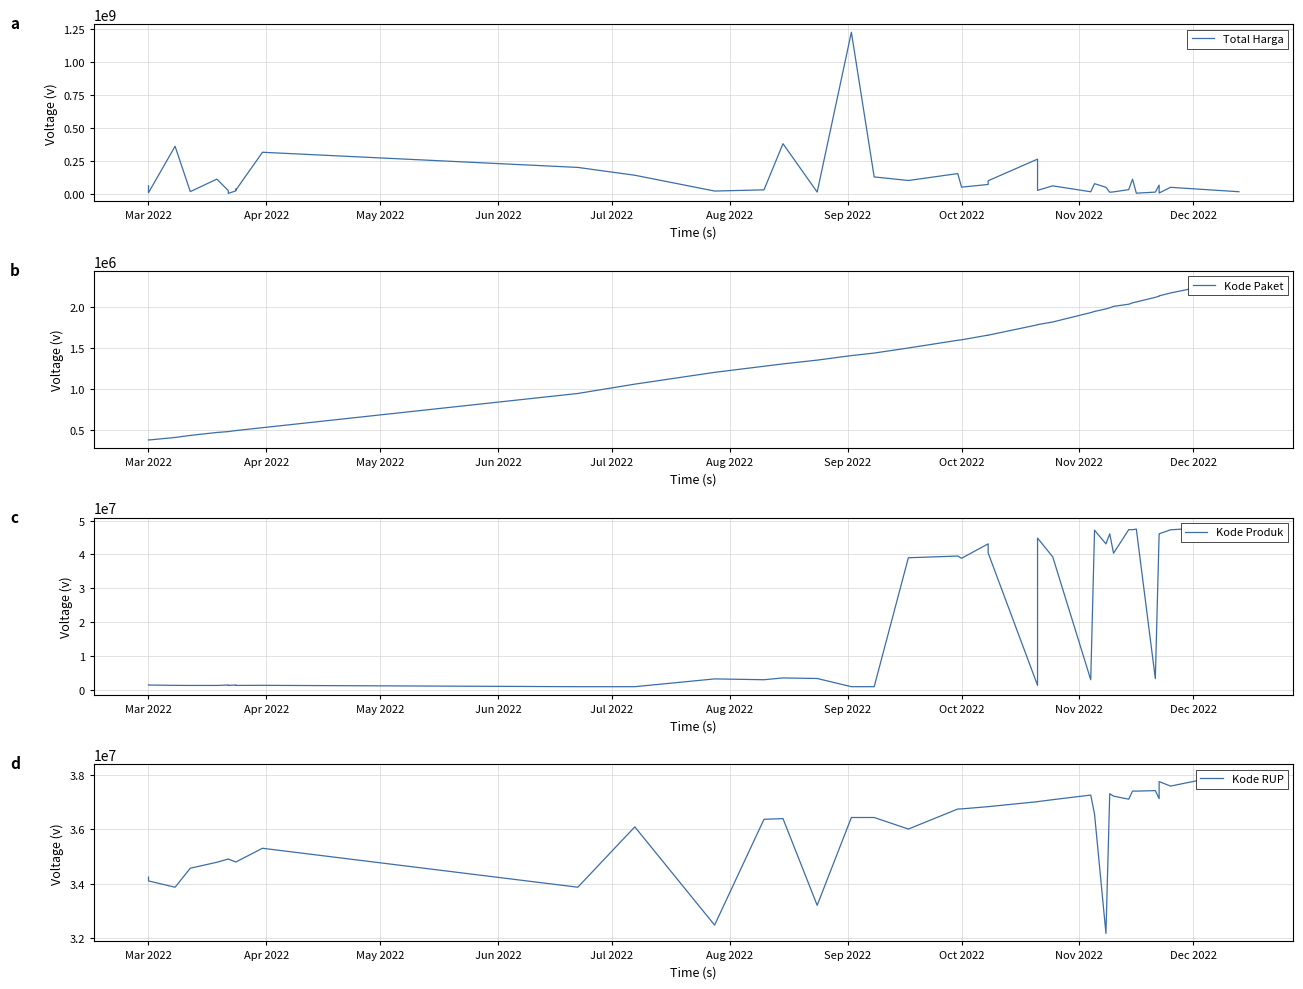

The value of Kode Paket at 38 is 3913036. True or false?

False